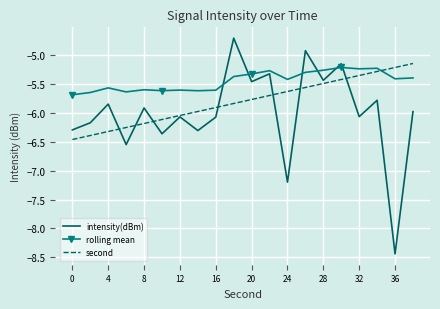

Which series has the largest total across all categories?

rolling mean